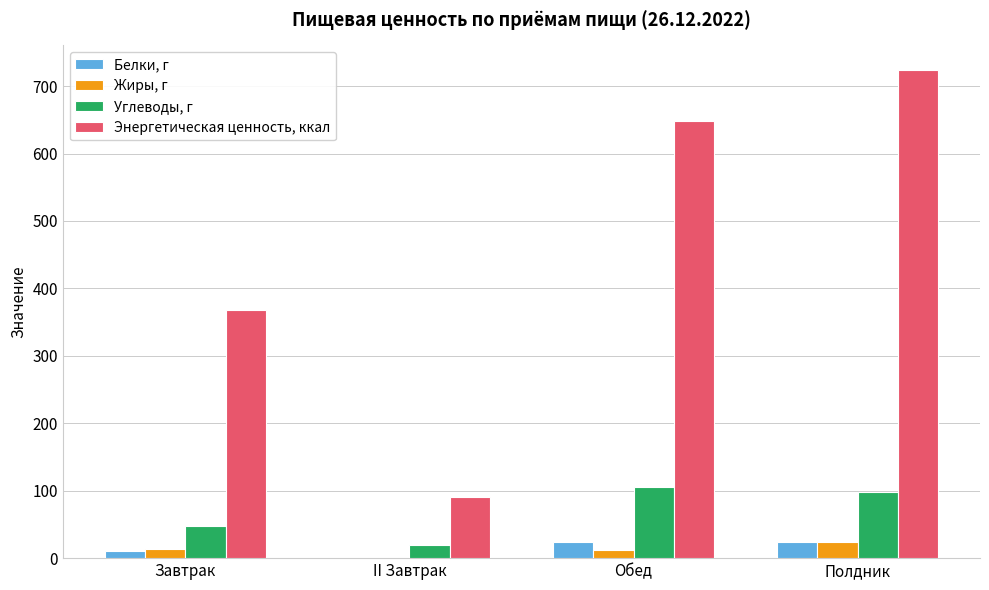

At which label is Энергетическая ценность, ккал closest to 407?

Завтрак